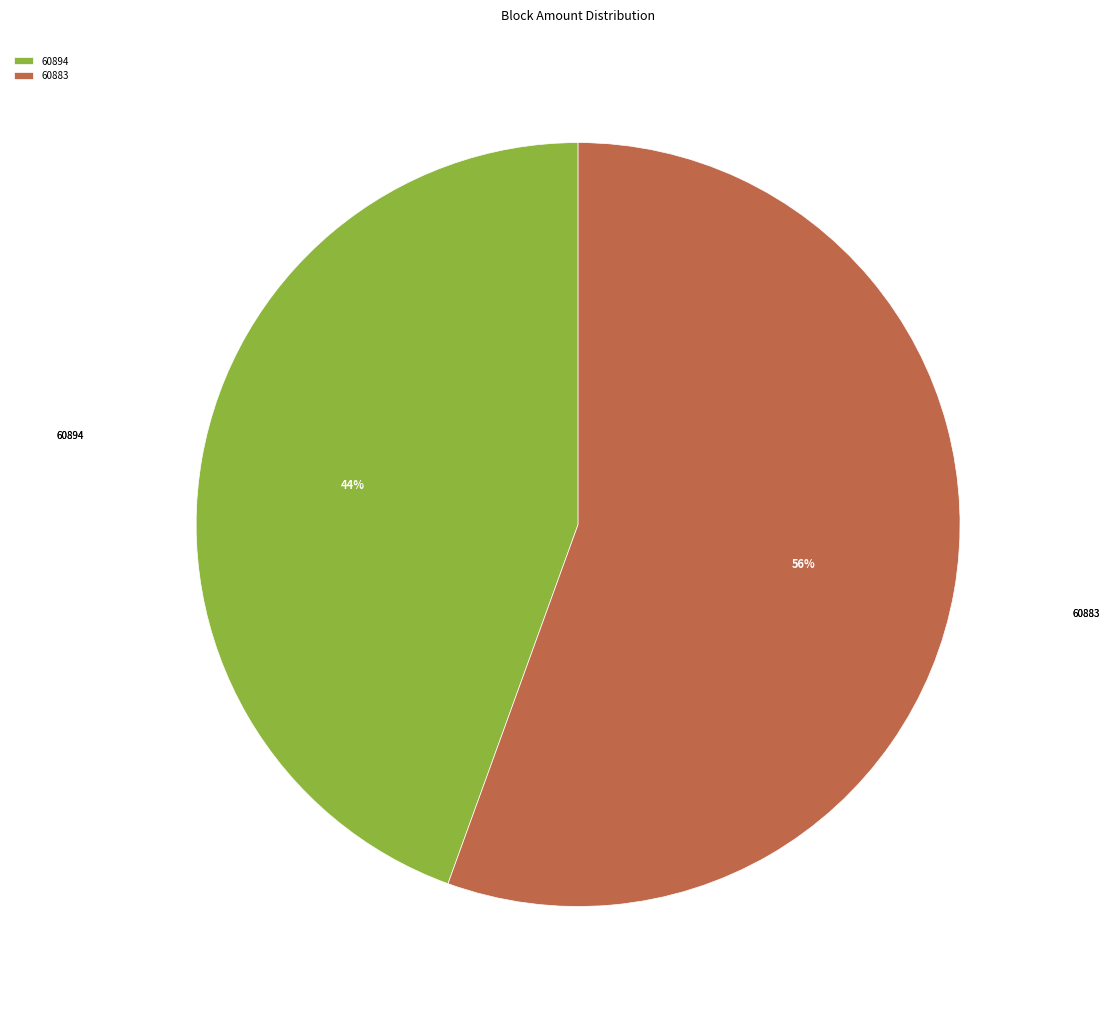

How many segments does this pie chart have?

2